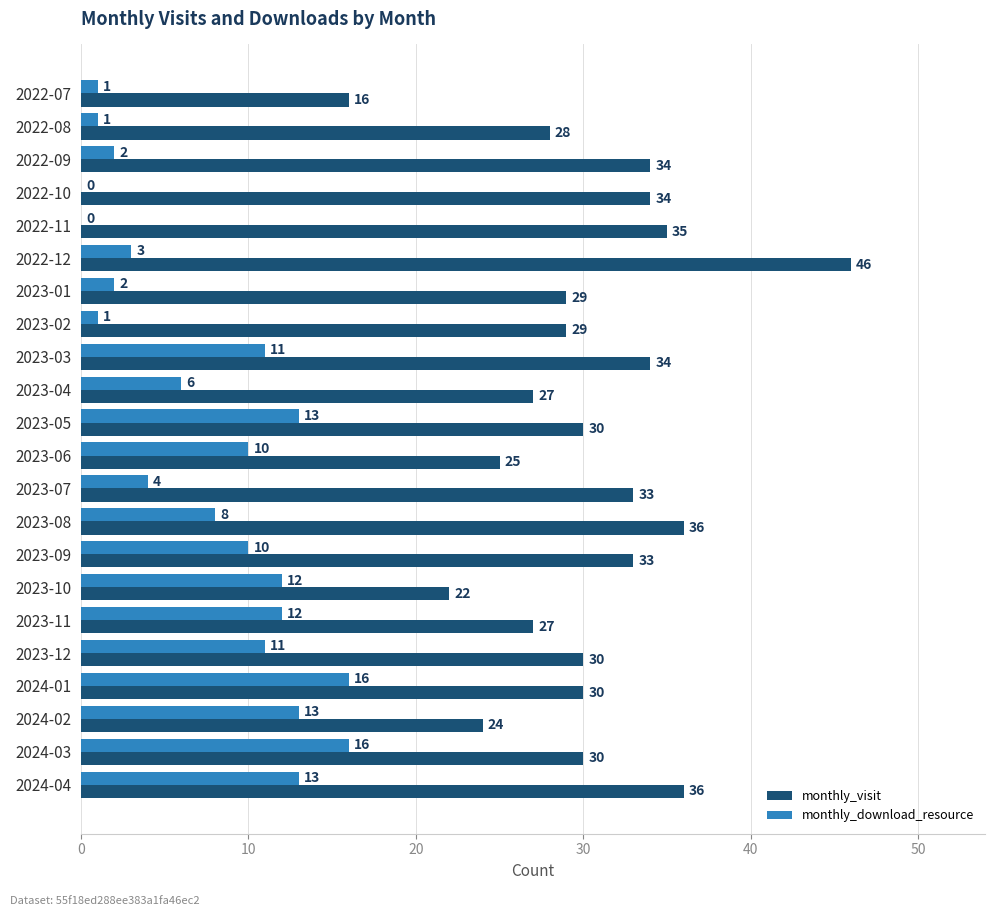

Which series changed the most between 2022-11 and 2024-03?

monthly_download_resource